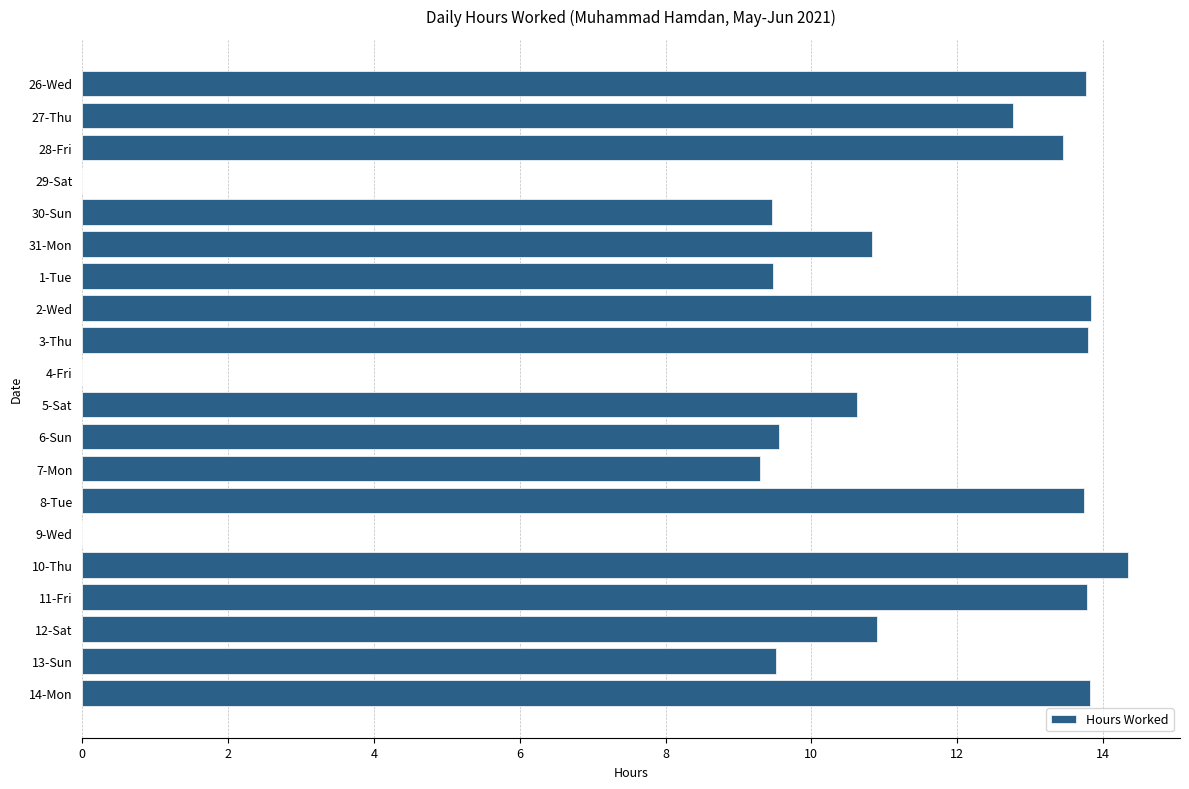

What is the average value?

10.1